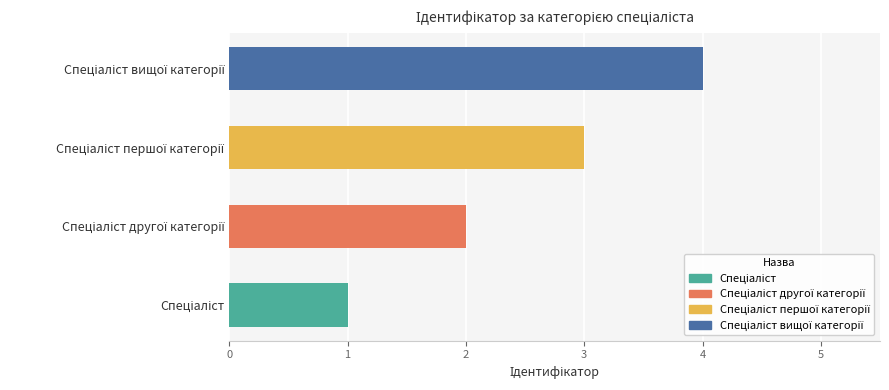

What is the maximum value shown in the chart?

4